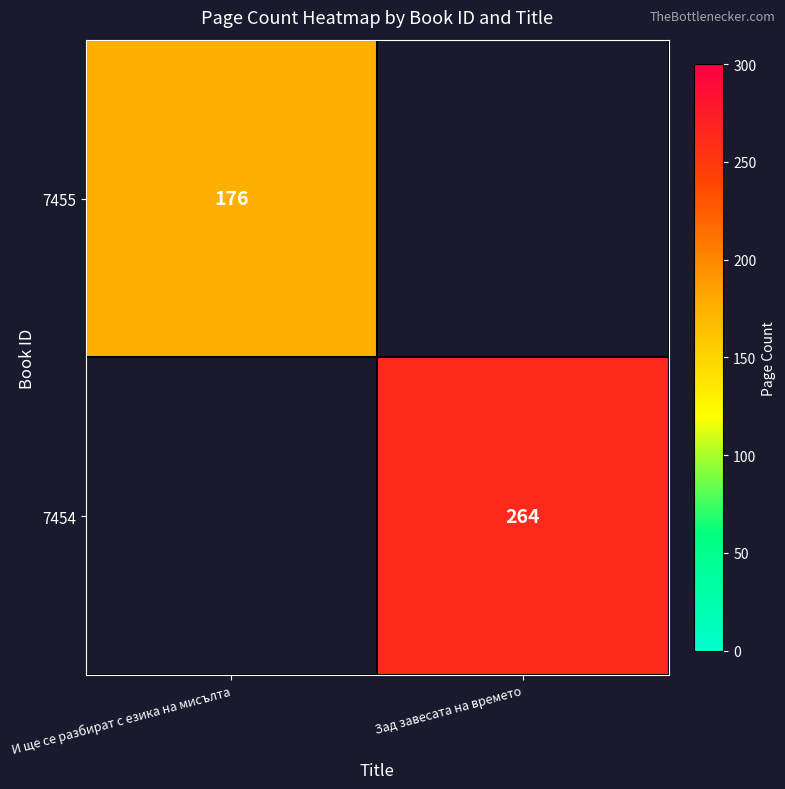

Is it true that 7455 equals 304 at И ще се разбират с езика на мисълта?

False